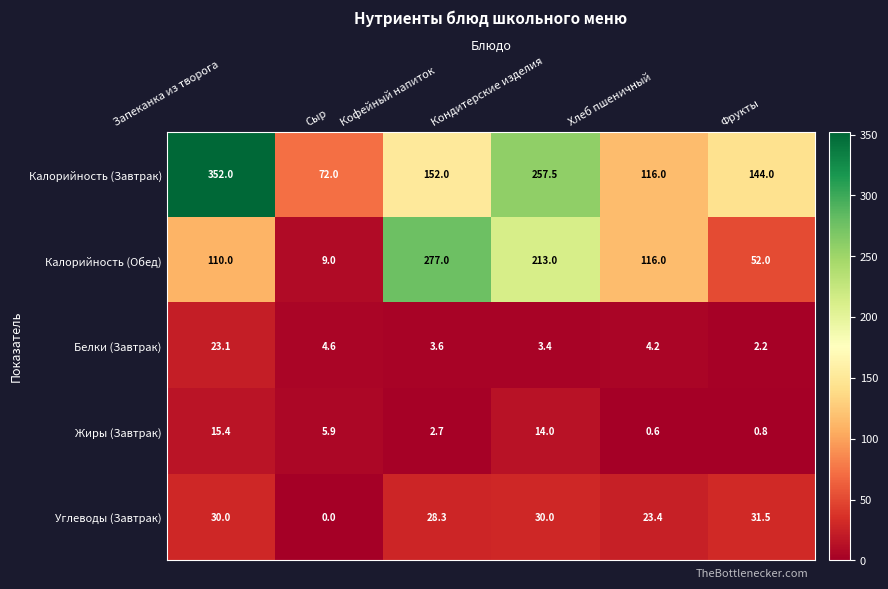

Which series has the largest total across all categories?

Калорийность (Завтрак)